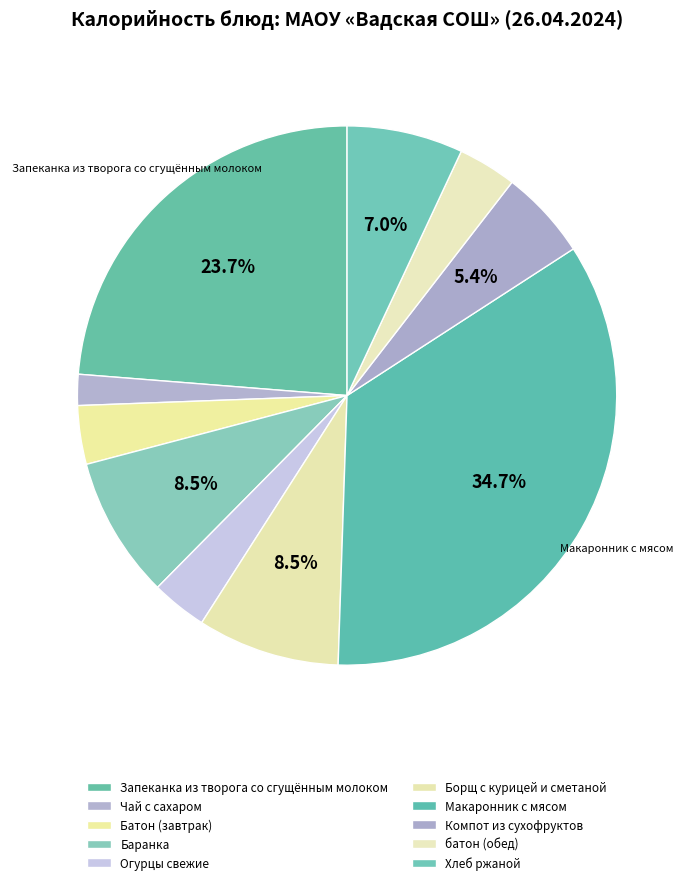

Count the number of slices in the pie.

10